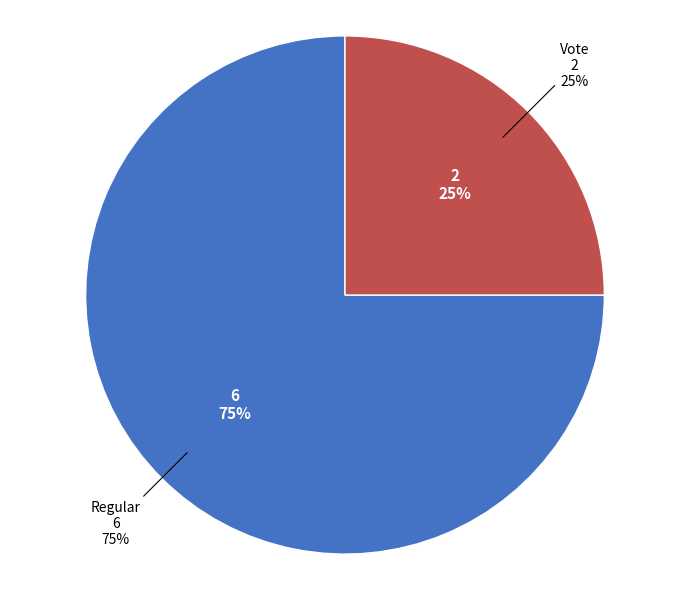

Count the number of slices in the pie.

2